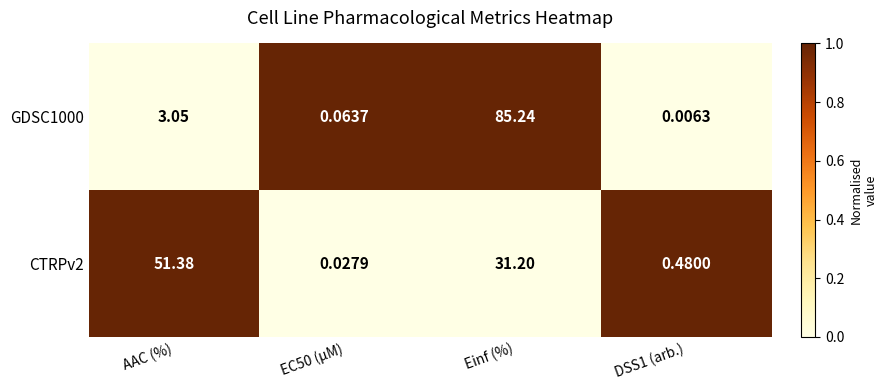

At EC50 (µM), list the series in order from largest to smallest.

GDSC1000, CTRPv2